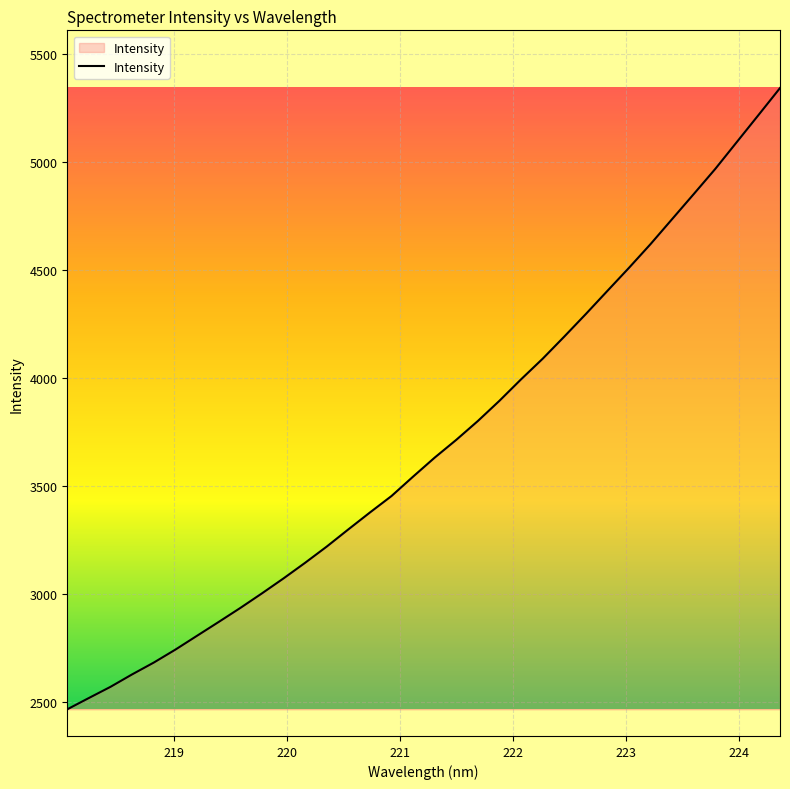

What is the maximum value shown in the chart?

5340.2